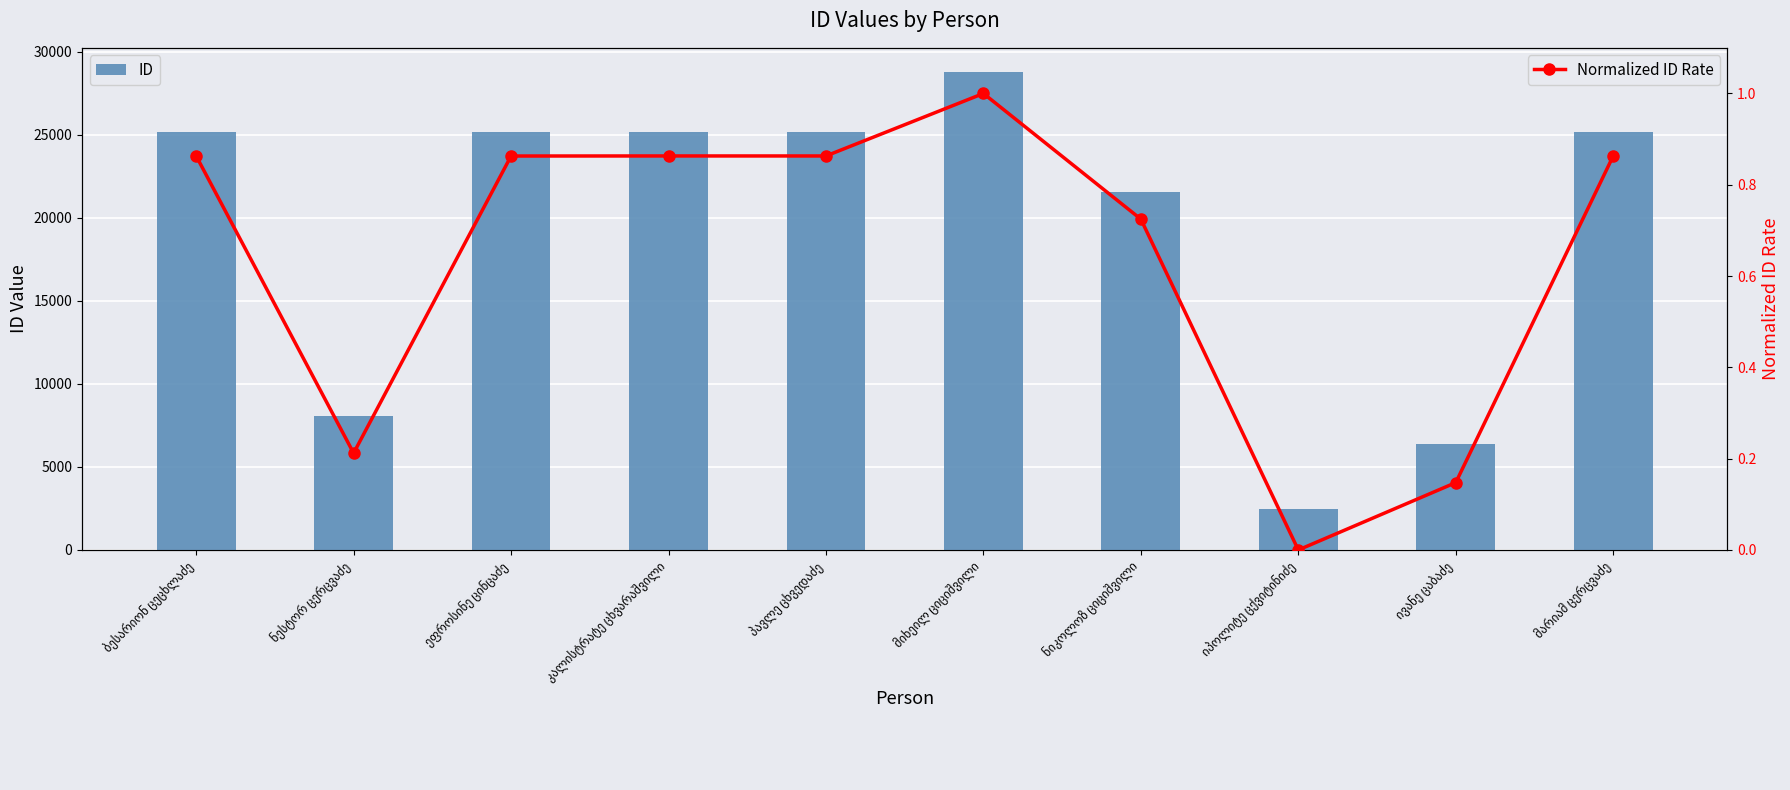

What are all the series names shown in the legend?

ID, Normalized ID Rate